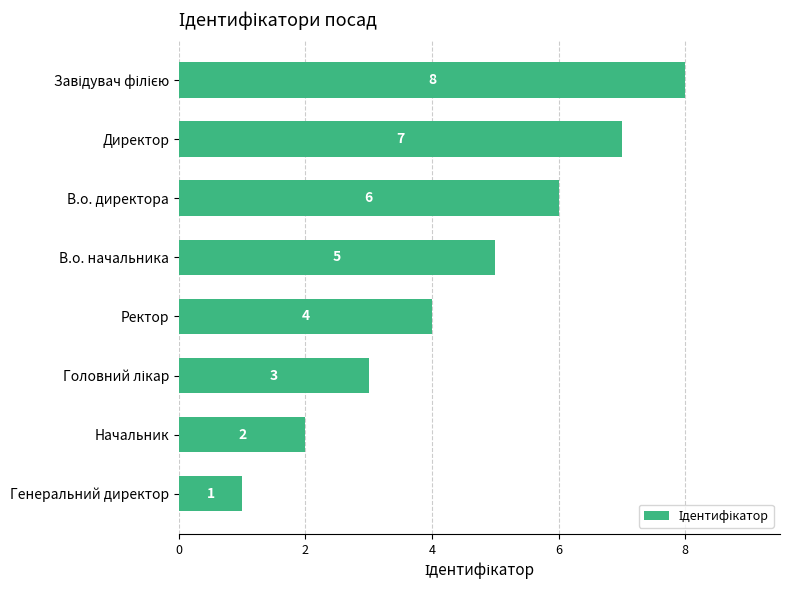

Is it true that the value at Начальник is 2?

True